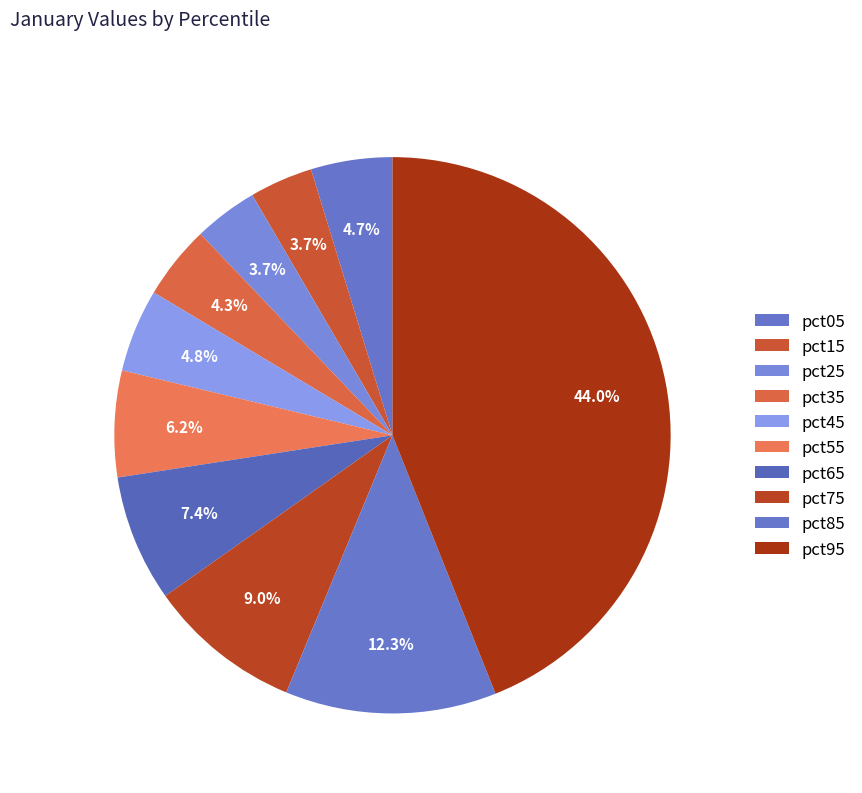

How many slices are in this pie chart?

10